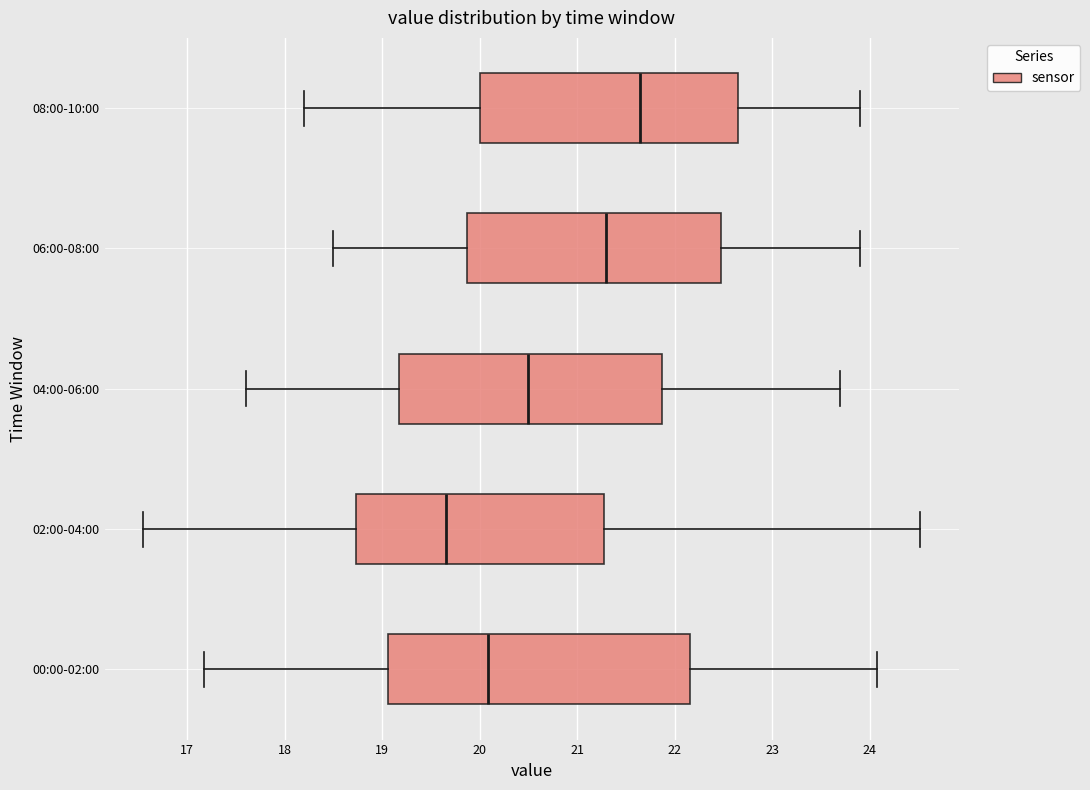

Which box is the widest, from its left edge to its right edge?

00:00-02:00